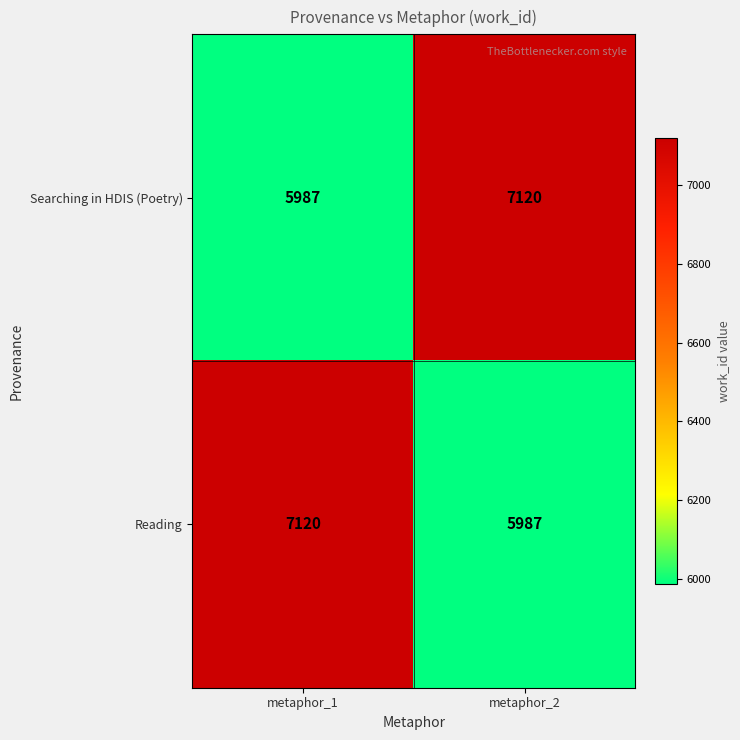

What value does the Searching in HDIS (Poetry) series have at metaphor_2?

7120